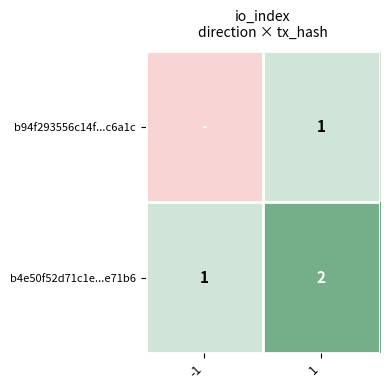

The b4e50f52d71c1e...e71b6 series shows 2 at 1. True or false?

True